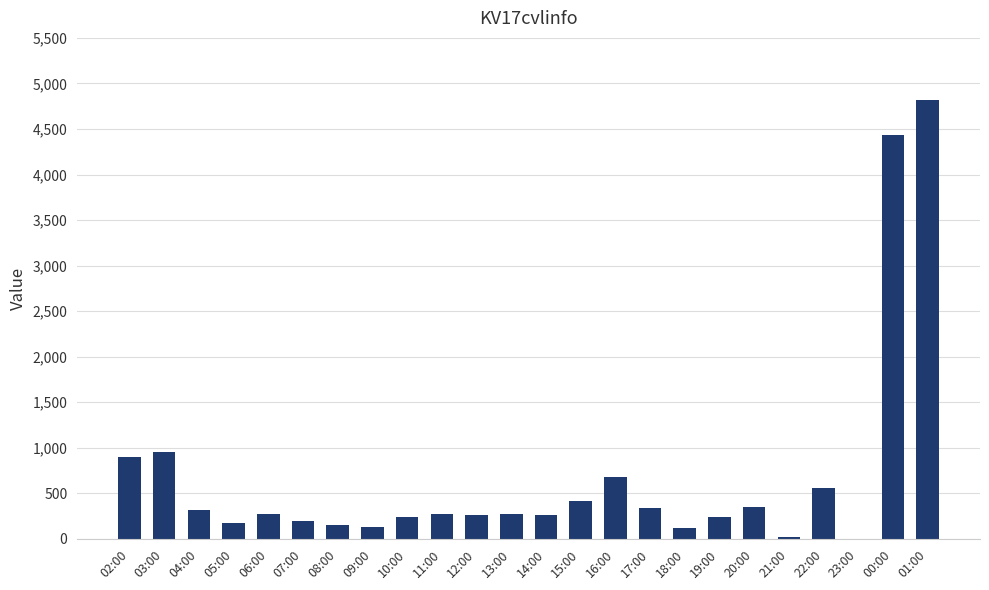

Where is the data nearest to the value 2412?

03:00